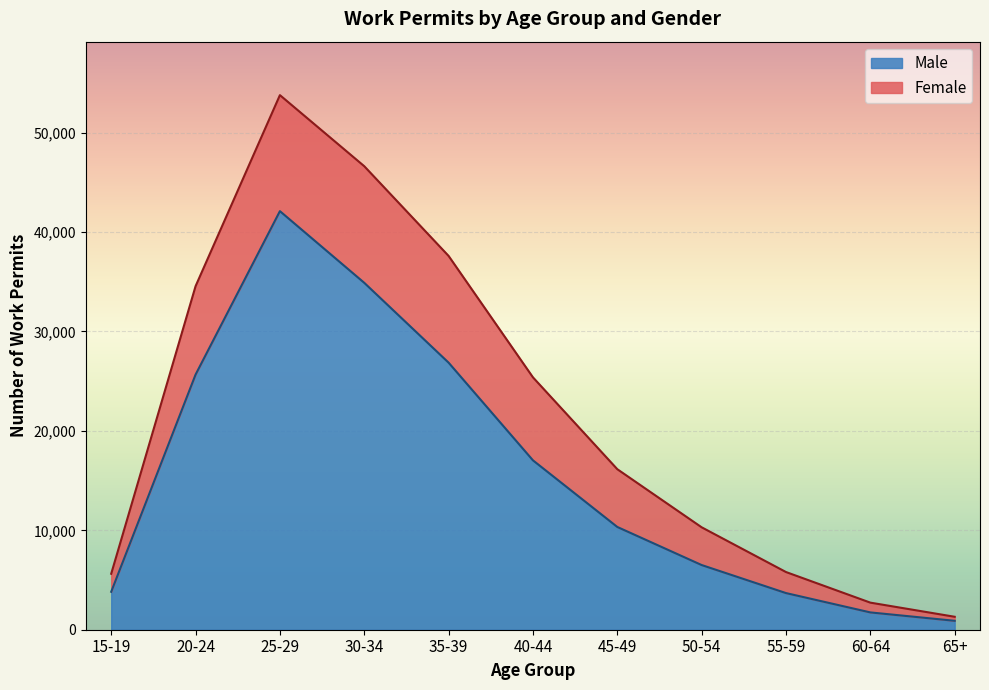

At which category is the sum across all series the highest?

25-29